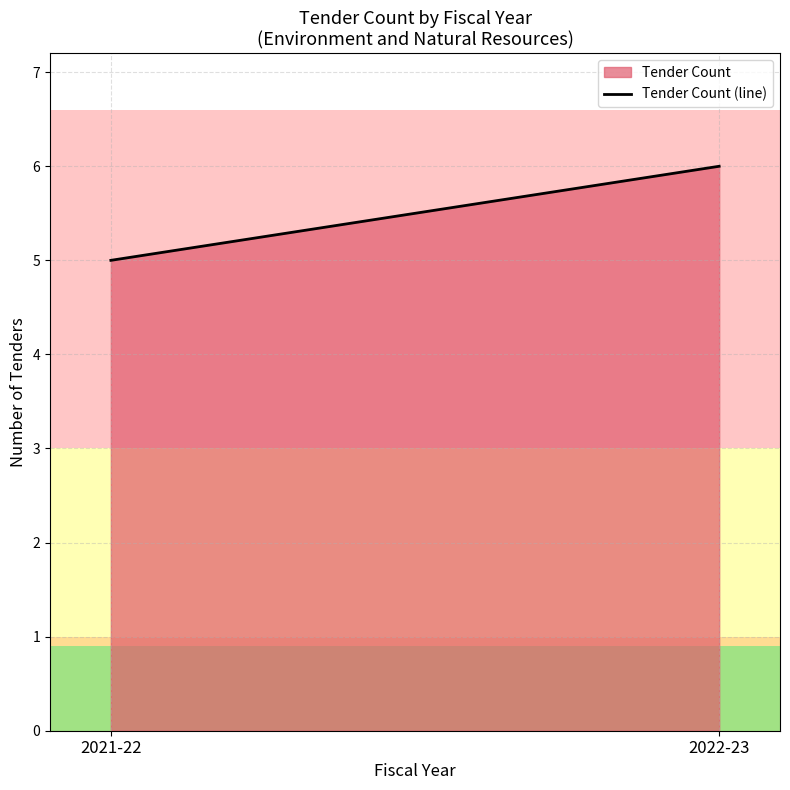

What is the minimum value shown in the chart?

5